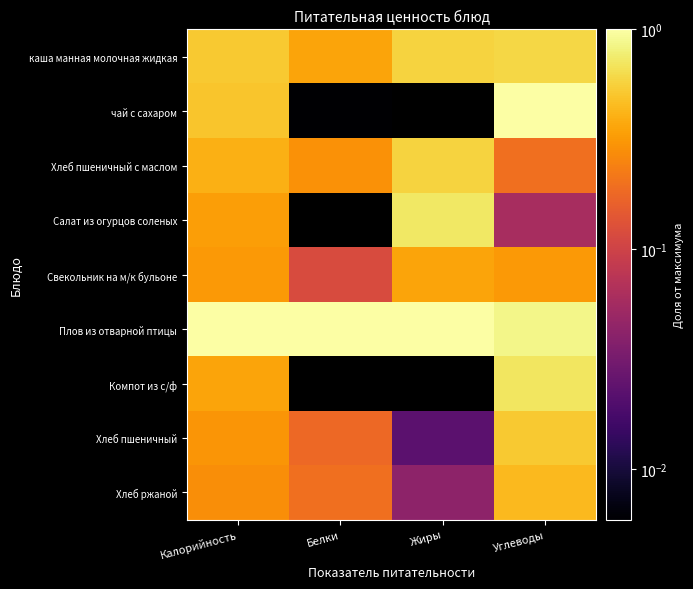

Rank the series at Углеводы from highest to lowest value.

чай с сахаром, Плов из отварной птицы, Компот из с/ф, каша манная молочная жидкая, Хлеб пшеничный, Хлеб ржаной, Свекольник на м/к бульоне, Хлеб пшеничный с маслом, Салат из огурцов соленых